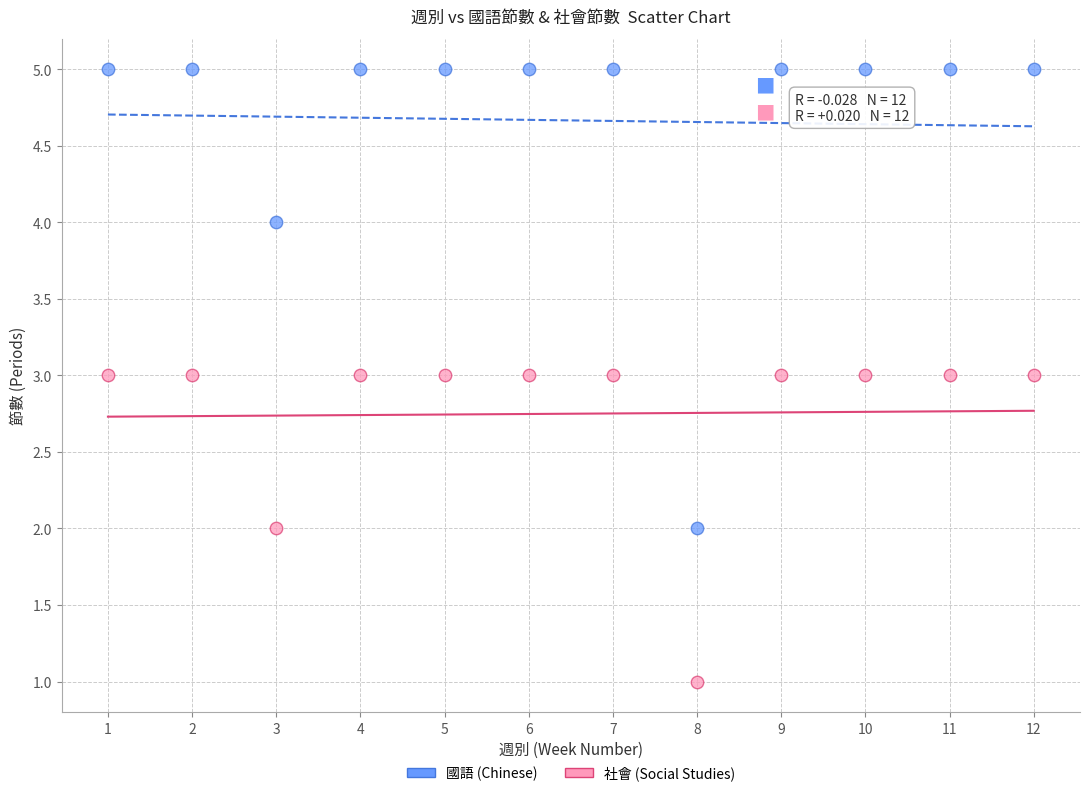

Across all data points, what is the range of X values (max minus min)?

11